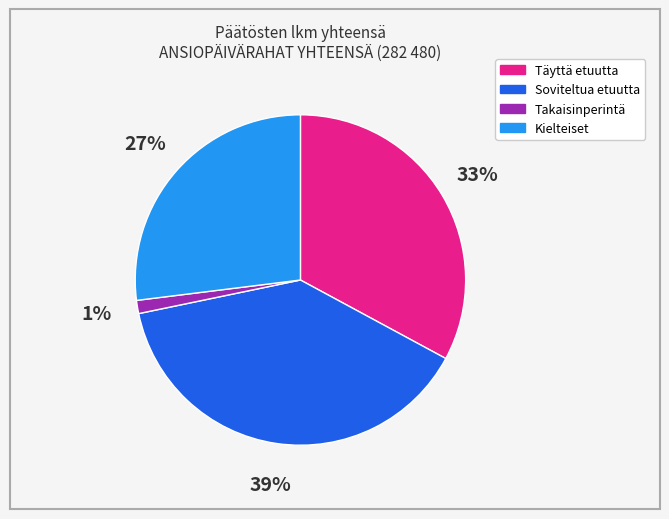

To the nearest percent, what is the difference between the largest and smallest slice percentages?

38%